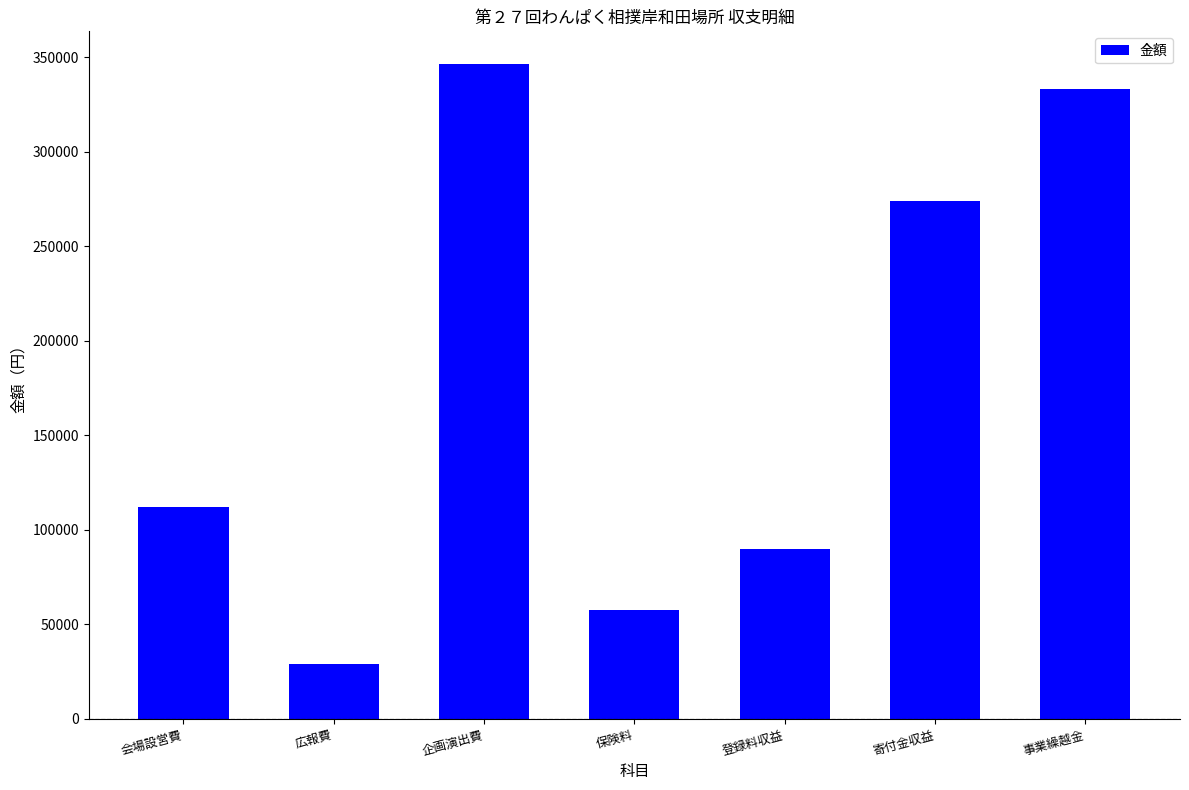

Which category has the lowest value across all series?

広報費